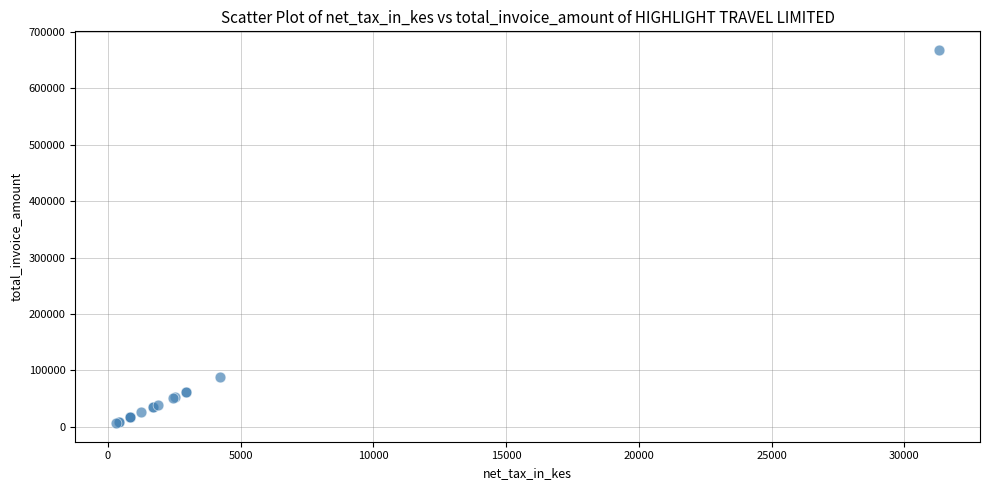

What Y value in the scatter plot is closest to 337278?

89249.9